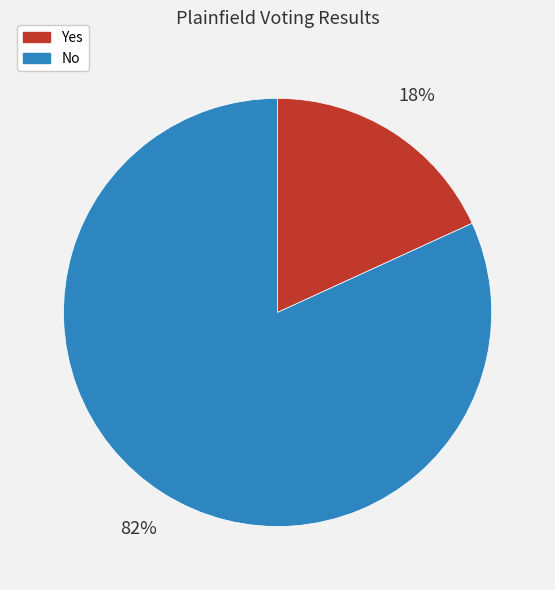

Which slice is the smallest?

Yes